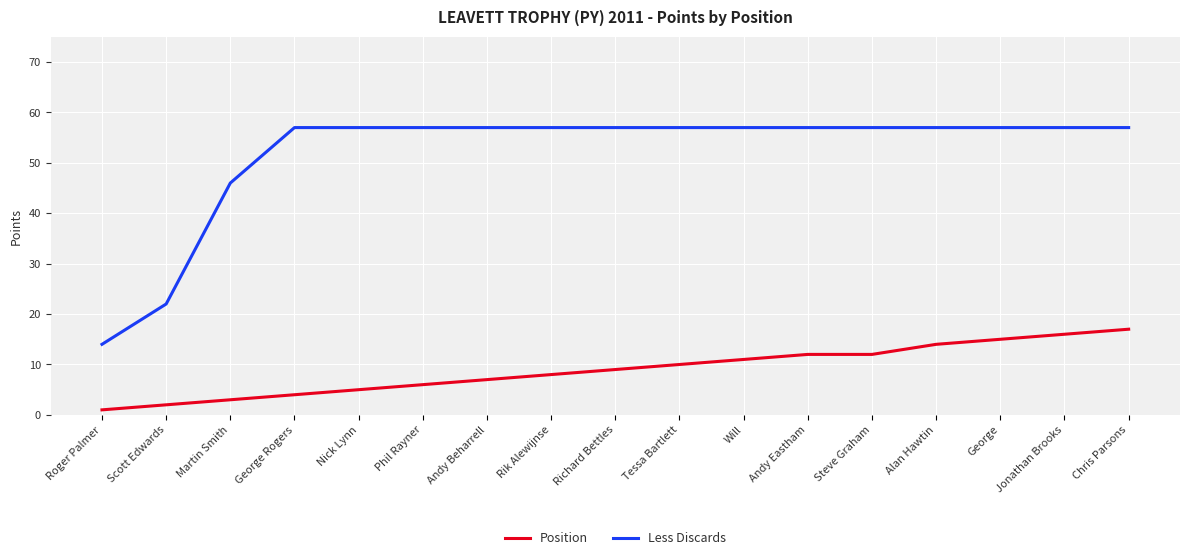

Rank the series by their maximum value, from highest to lowest.

Less Discards, Position